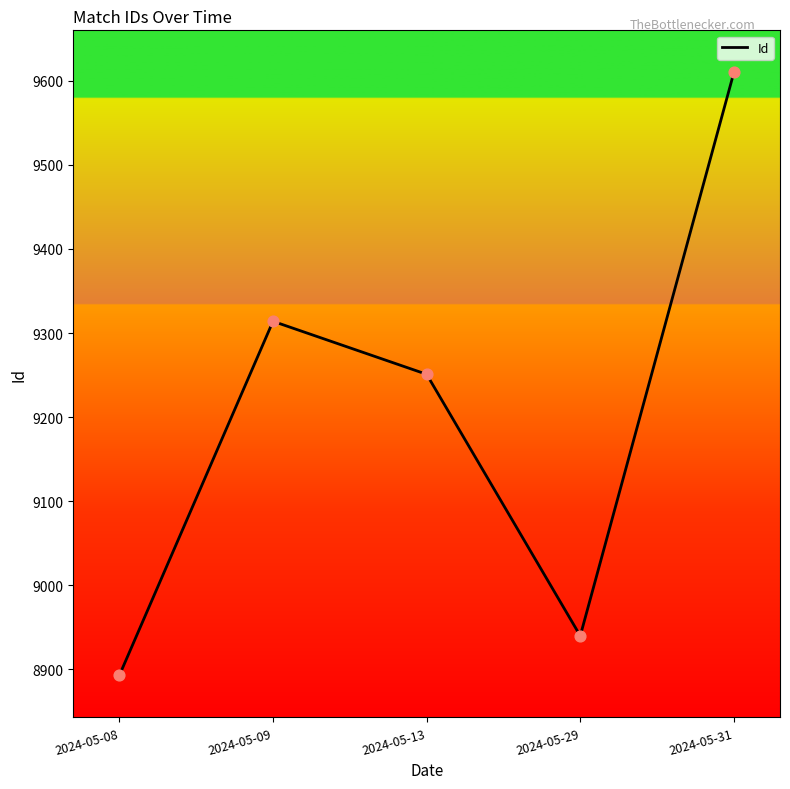

What is the change in value from 2024-05-09 to 2024-05-29?

-374